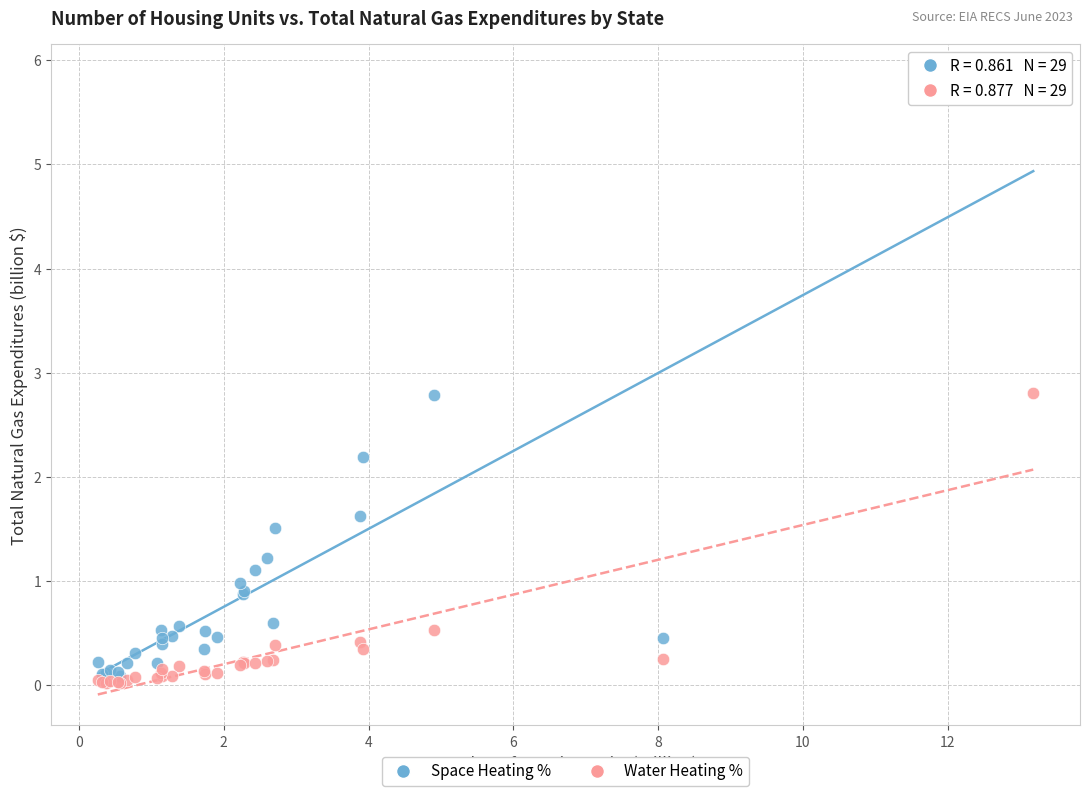

Across all series, what Y value is closest to 2?

2.2